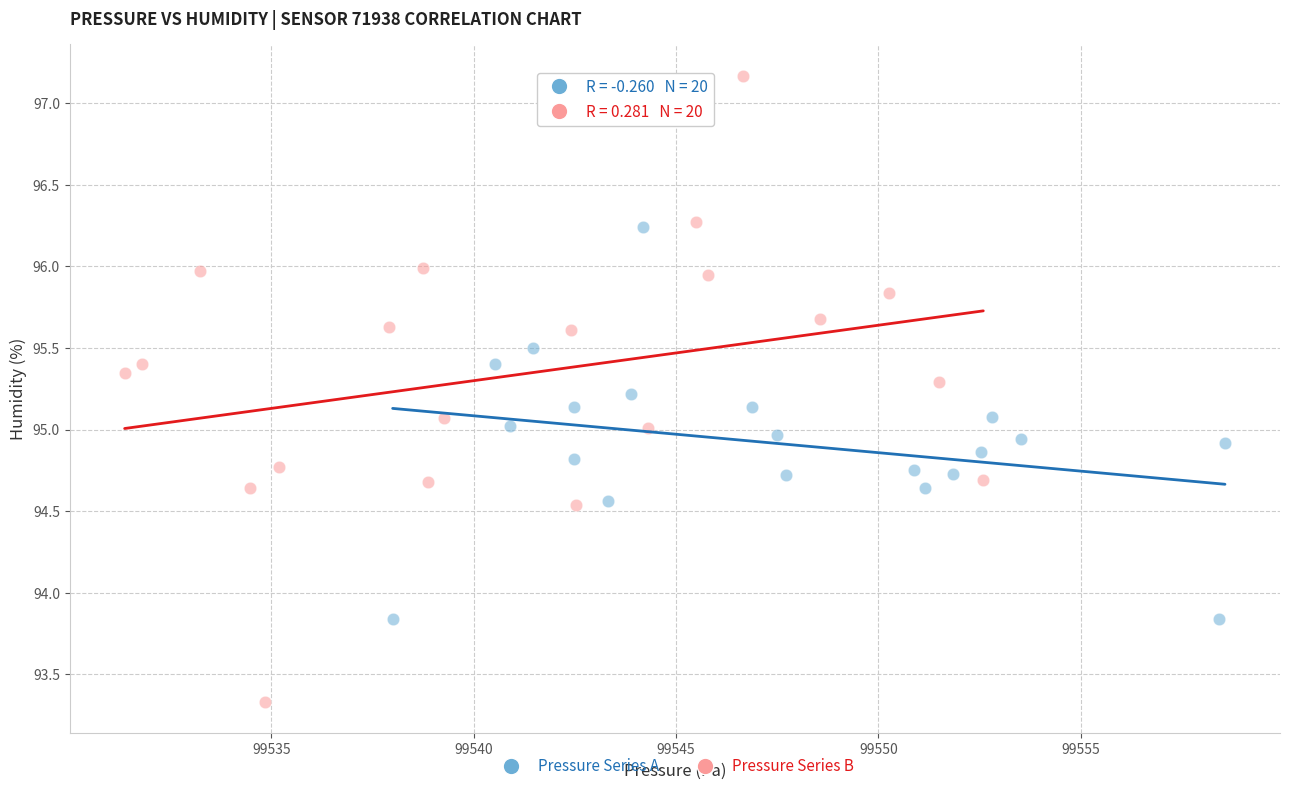

Which series has the widest spread of Y values?

Pressure Series B